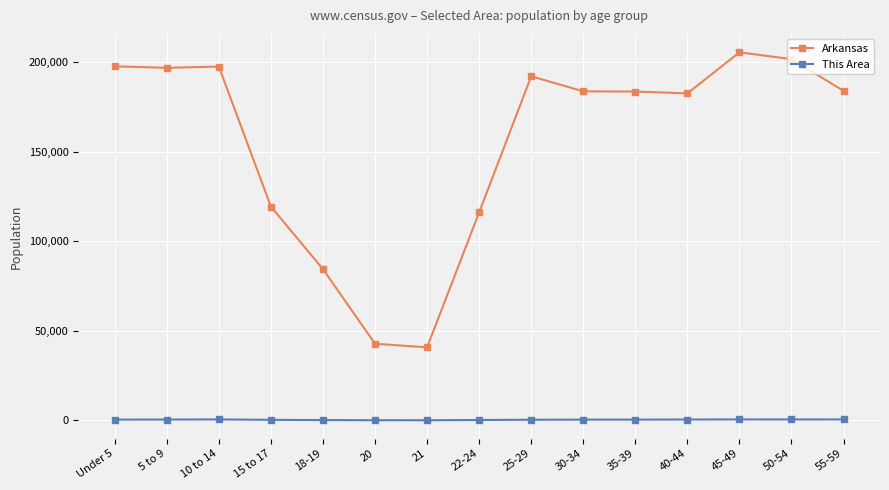

At how many categories does at least one series exceed 149450?

10